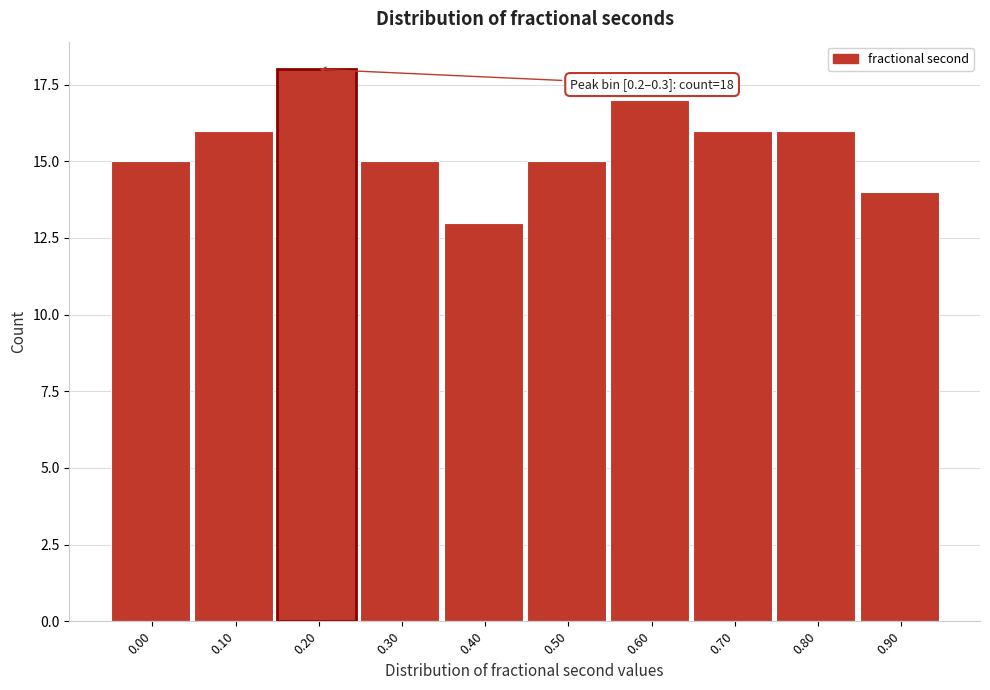

Reading left to right, what are all the values shown in this chart?

15	16	18	15	13	15	17	16	16	14